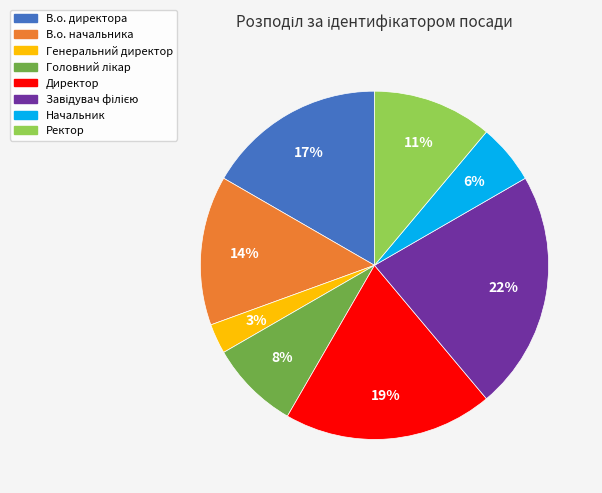

To the nearest percent, what is the combined percentage of Генеральний директор and Директор?

22%